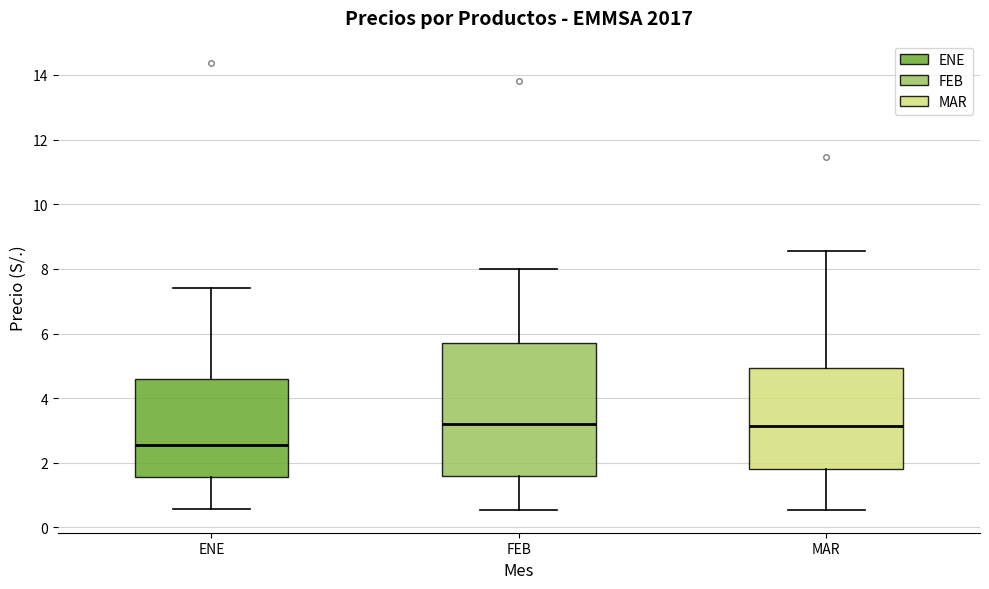

Where does the upper whisker of the box for FEB end on the y-axis? The values are not printed on the chart, so give them approximately, as read against the axis.

8.0